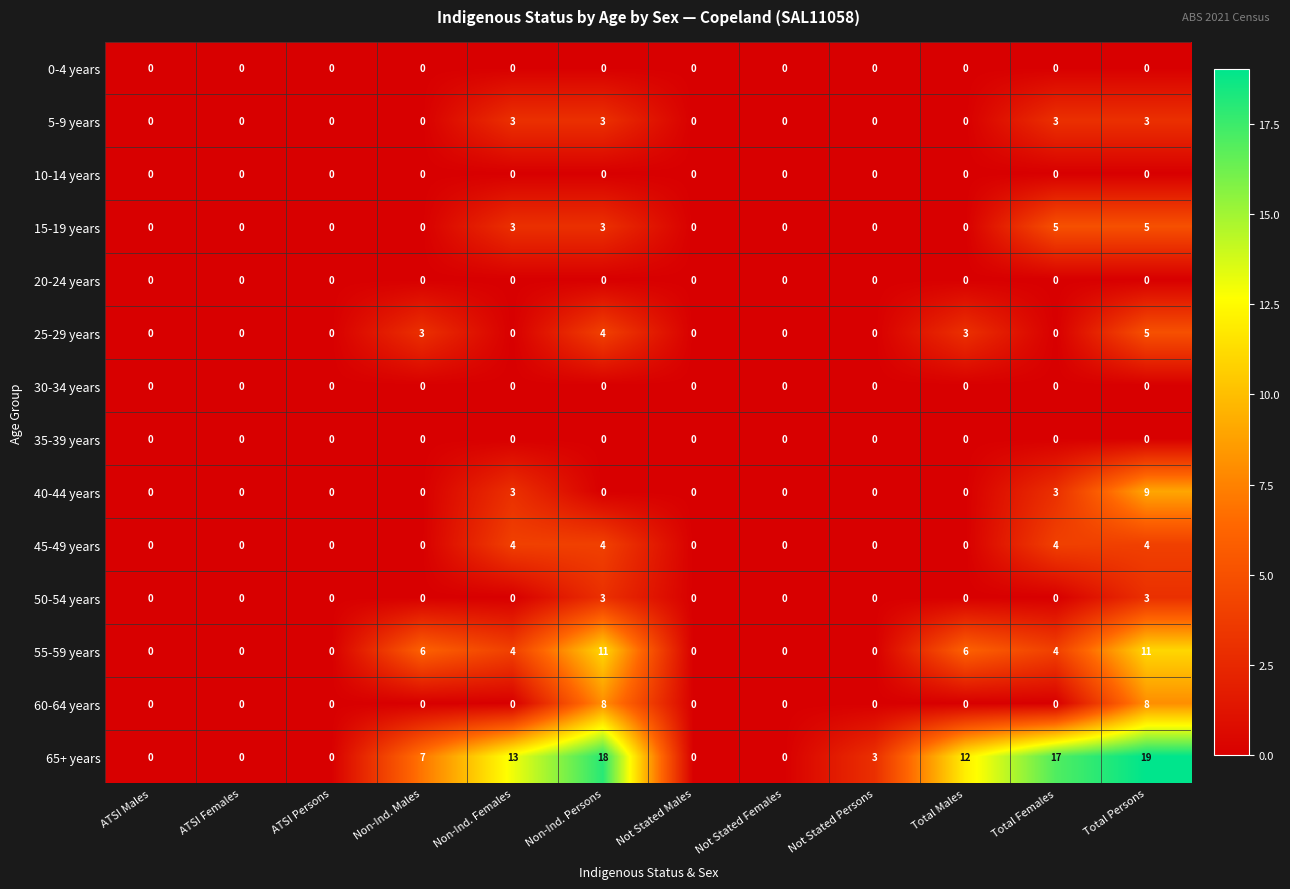

Which series changed the most between Non-Ind. Males and Total Females?

65+ years